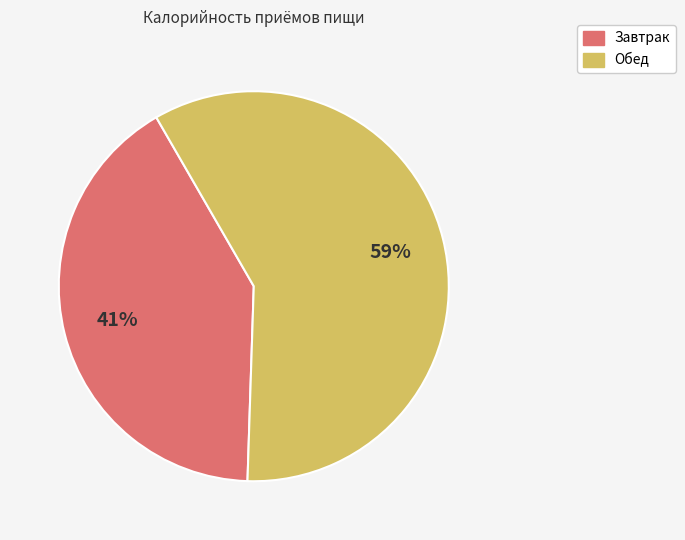

Which category has the biggest portion of the pie?

Обед